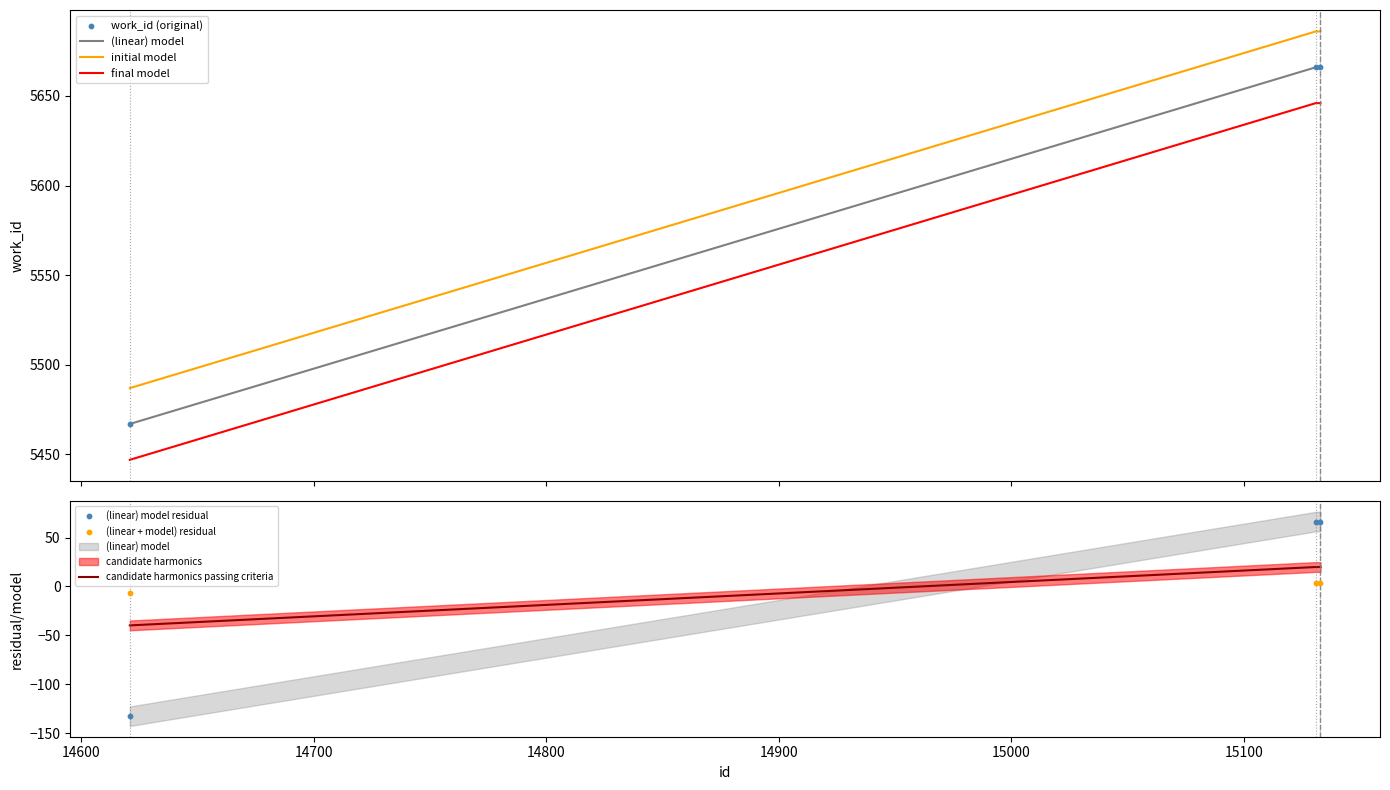

What is the change in value from 14621 to 15131?

+199